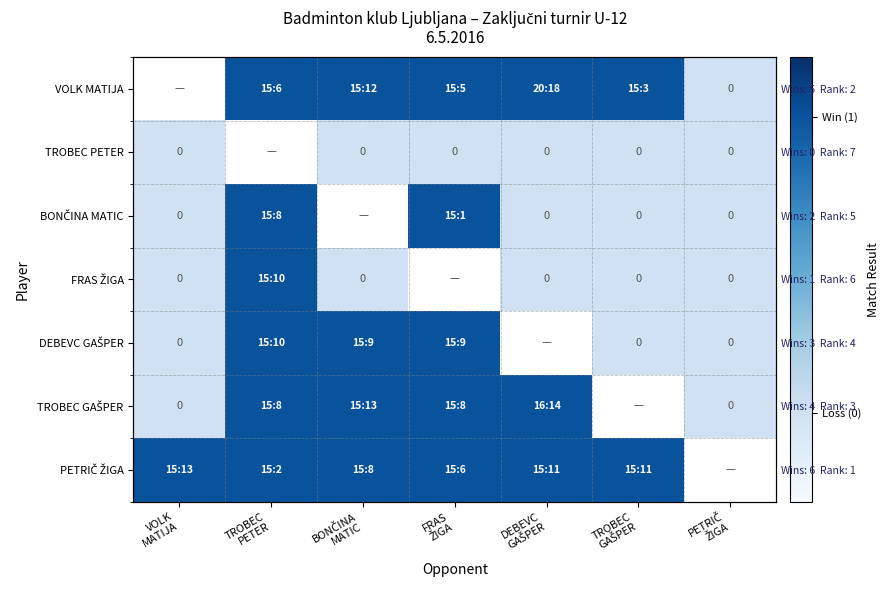

Rank the categories by BONČINA MATIC value from lowest to highest.

VOLK MATIJA, TROBEC PETER, BONČINA MATIC, DEBEVC GAŠPER, TROBEC GAŠPER, PETRIČ ŽIGA, FRAS ŽIGA